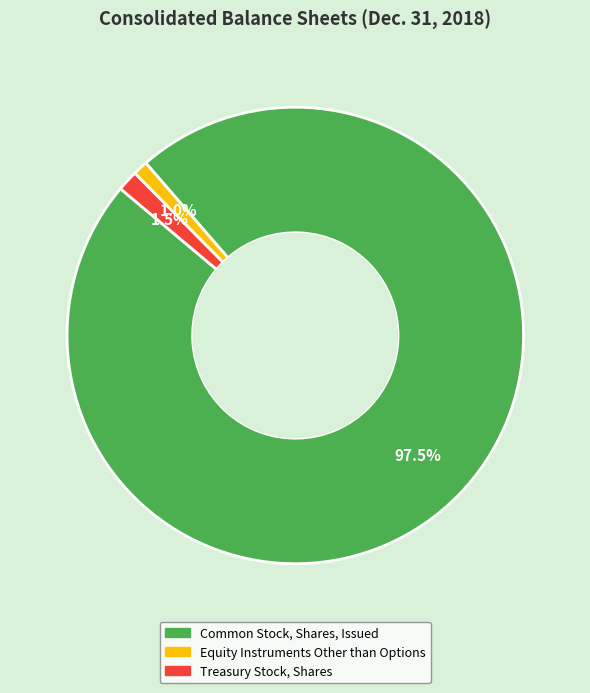

Which has a higher value, Treasury Stock, Shares or Common Stock, Shares, Issued?

Common Stock, Shares, Issued